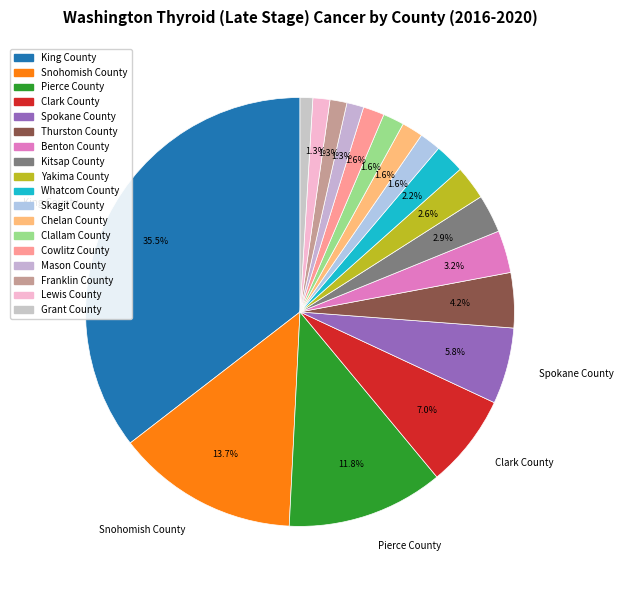

Which category has the biggest portion of the pie?

King County